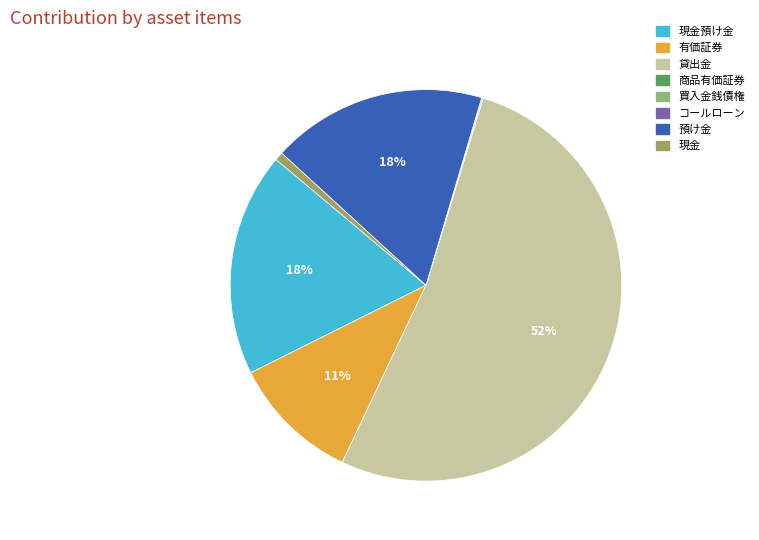

To the nearest percent, what is the average slice percentage?

12%